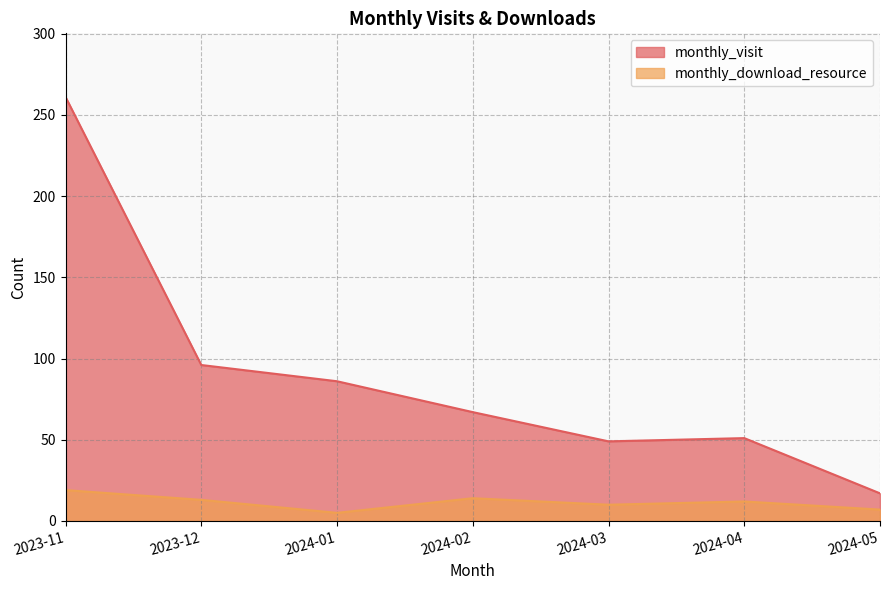

At which label is monthly_download_resource closest to 12?

2024-04